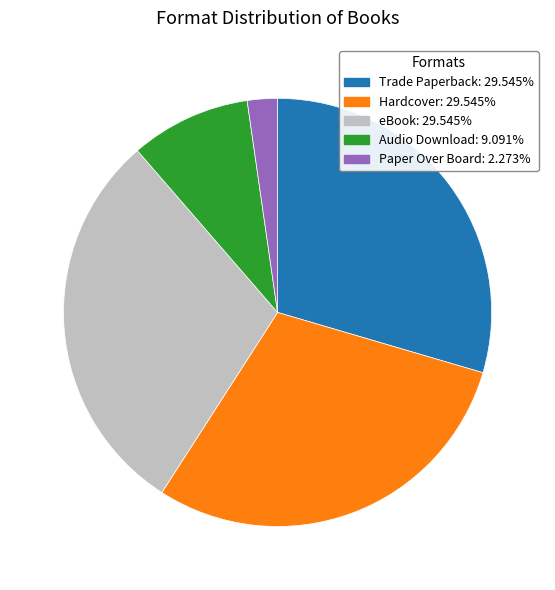

Does Paper Over Board represent more than half of the total?

No